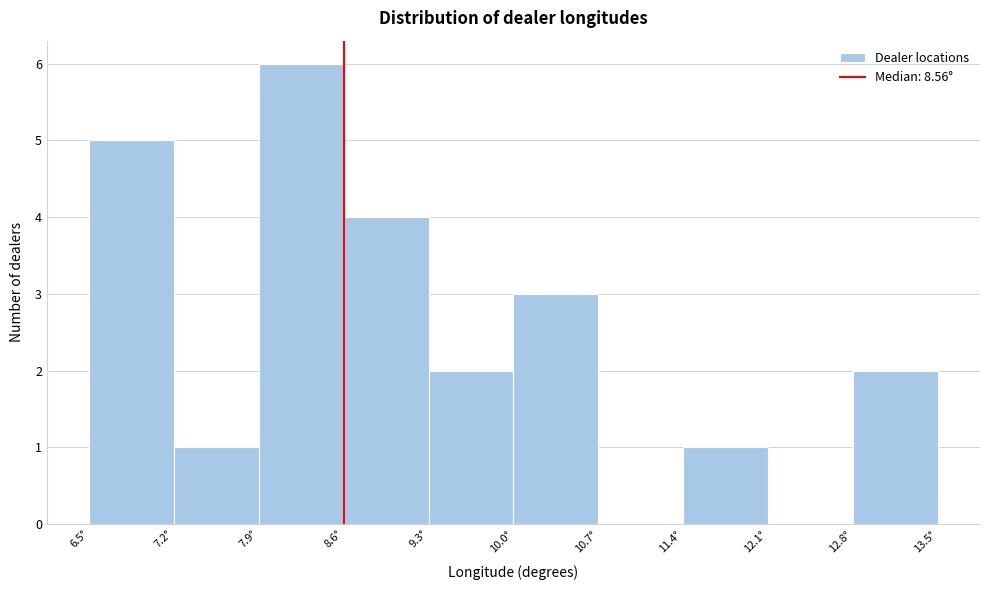

Reading left to right, transcribe this chart: for each bar, give the range it covers on the x-axis and its height. Neither the bar edges nor the heights are printed on the chart, so give them approximately, as read against the axes.

6.5 to 7.2: 5
7.2 to 7.9: 1
7.9 to 8.6: 6
8.6 to 9.3: 4
9.3 to 10.0: 2
10.0 to 10.7: 3
10.7 to 11.4: 0
11.4 to 12.1: 1
12.1 to 12.8: 0
12.8 to 13.5: 2